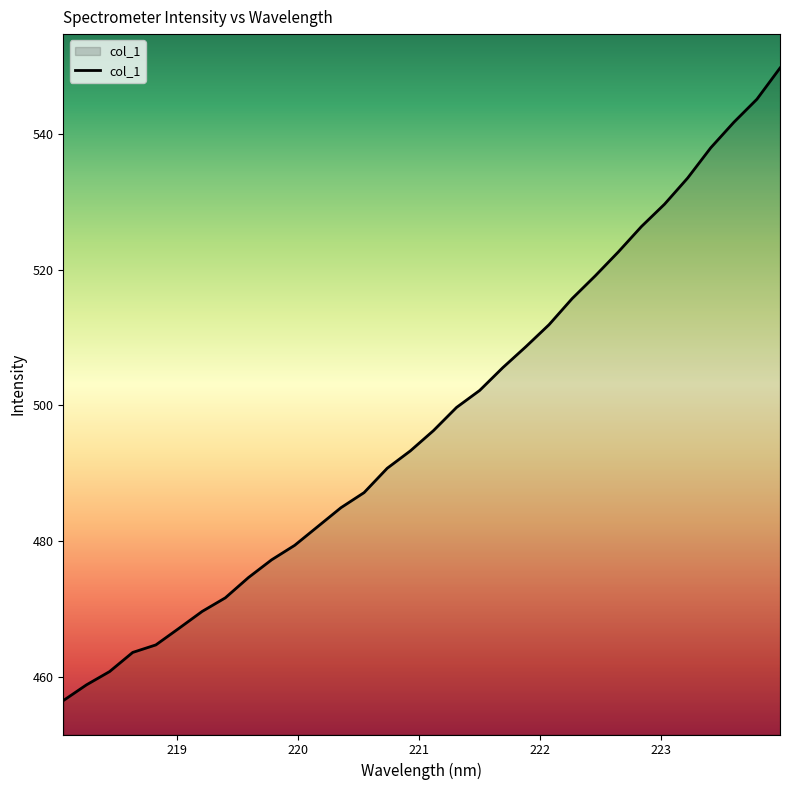

Count the number of values greater than 496.

16